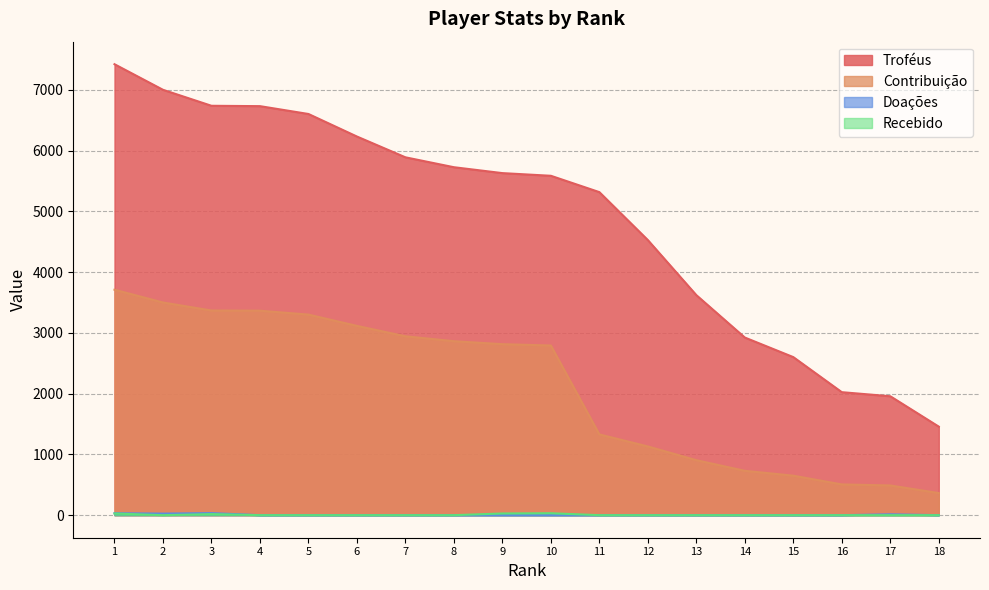

The value of Contribuição at 4 is 5325. True or false?

False